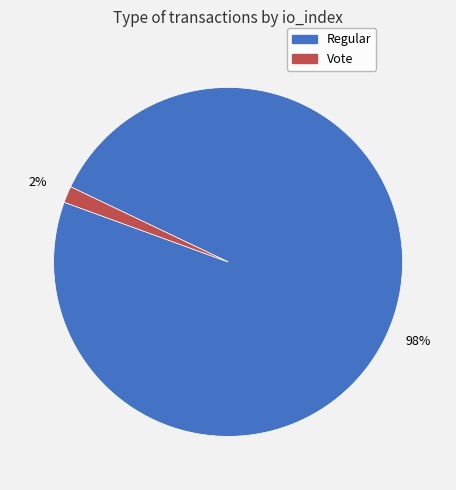

Is it true that Vote is 2% of the pie?

True